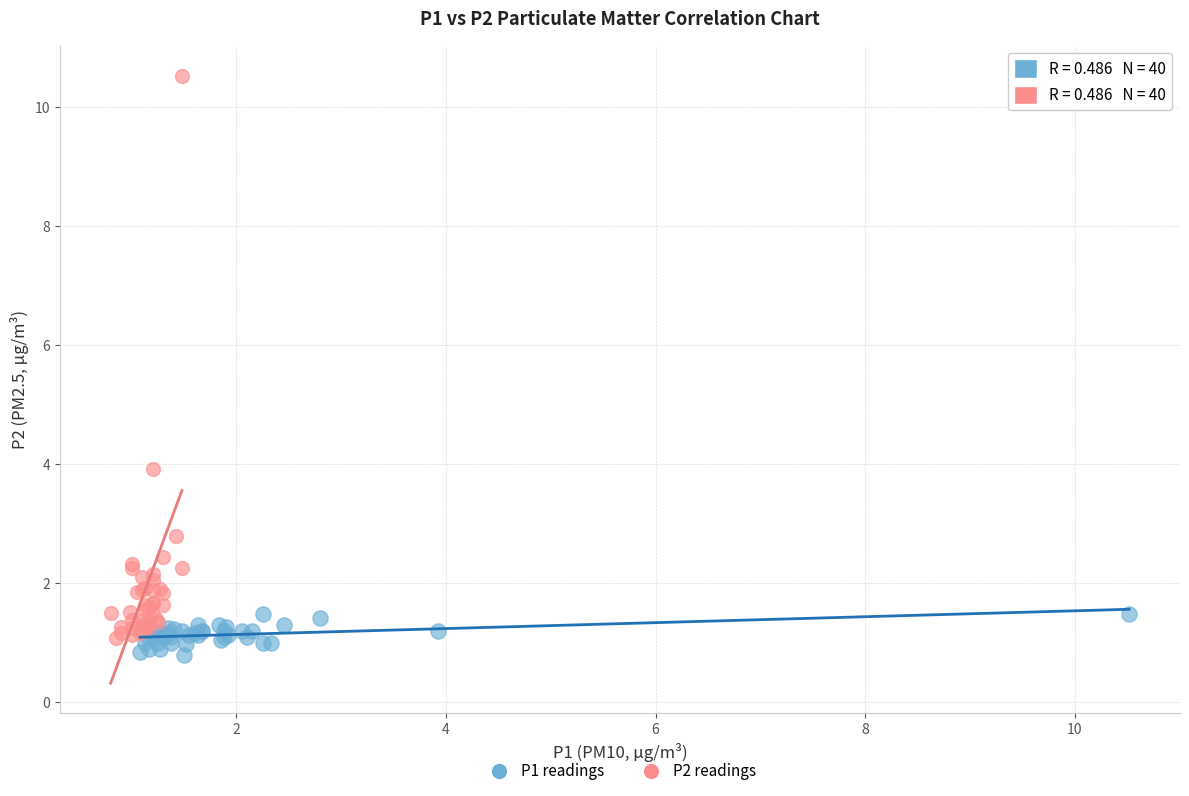

Which series has the widest spread of Y values?

P2 readings